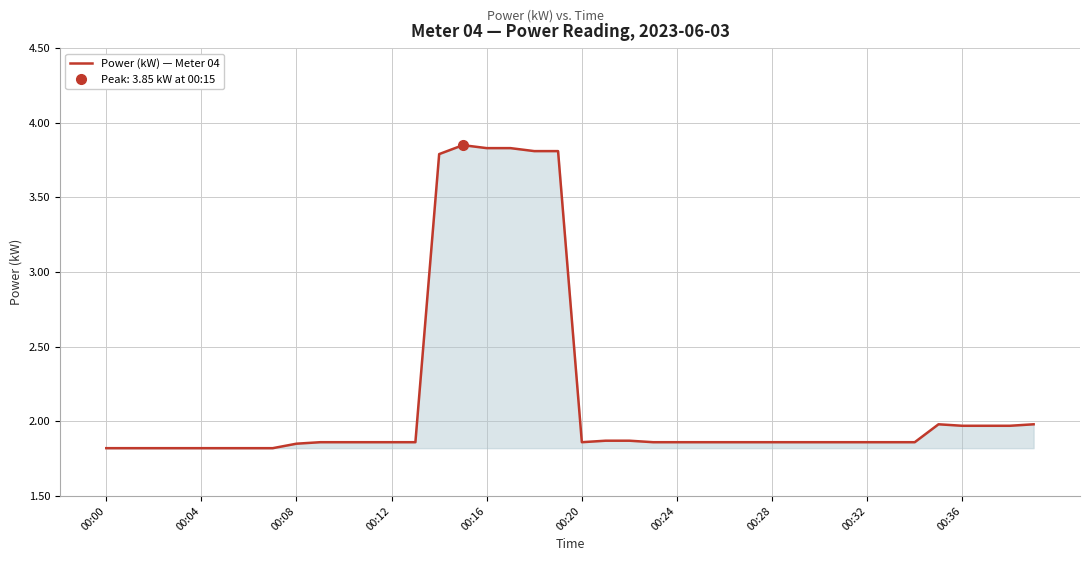

What is the lowest value of the Power (kW) — Meter 04 series?

1.8